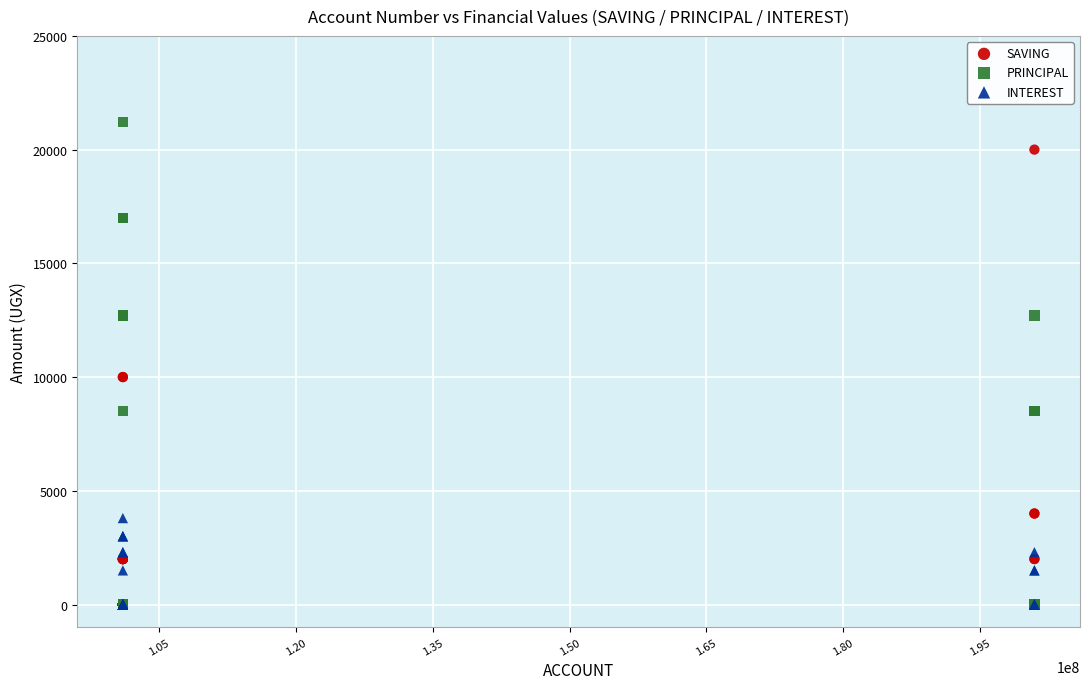

What are all the series names shown in the legend?

SAVING, PRINCIPAL, INTEREST